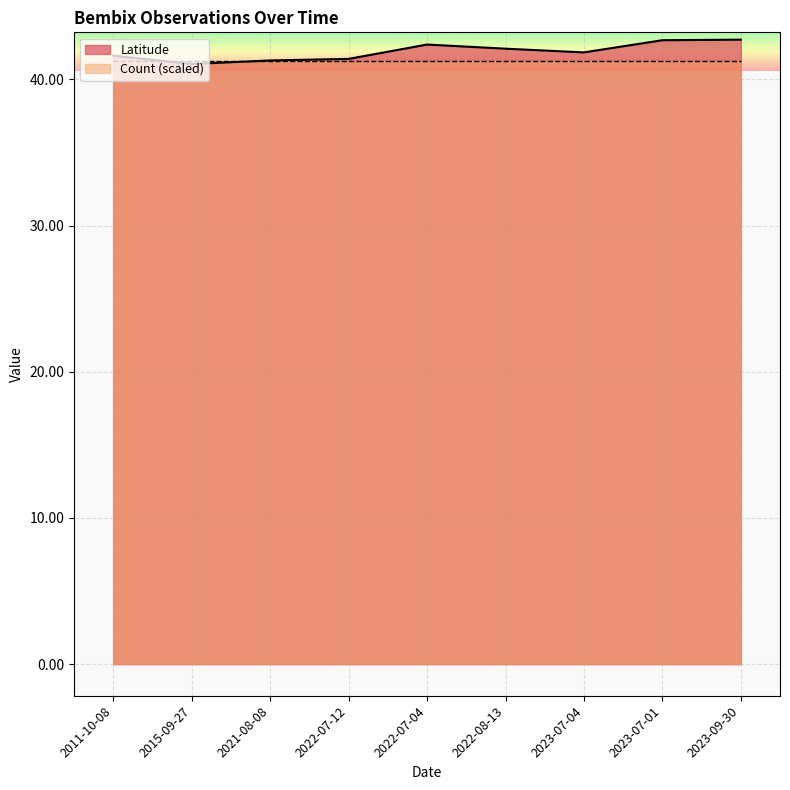

Which category has the highest value across all series?

2023-09-30